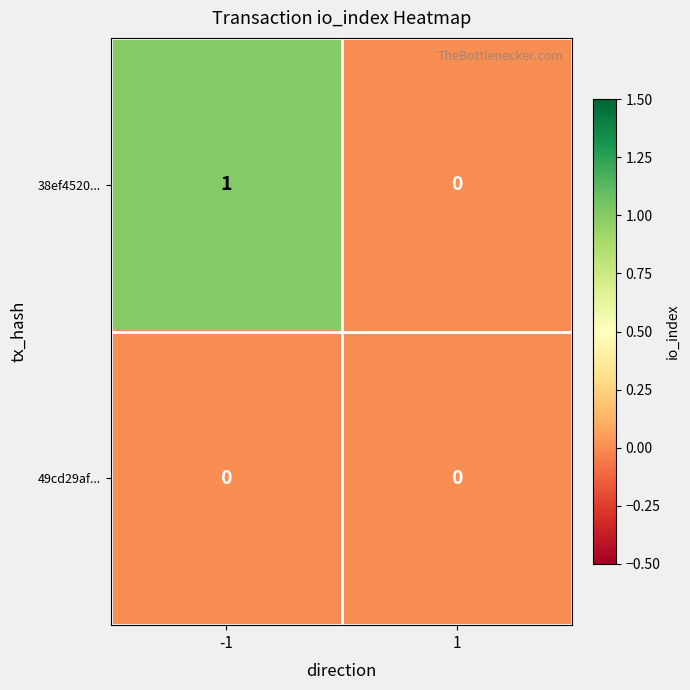

Which series has the largest total across all categories?

38ef4520...